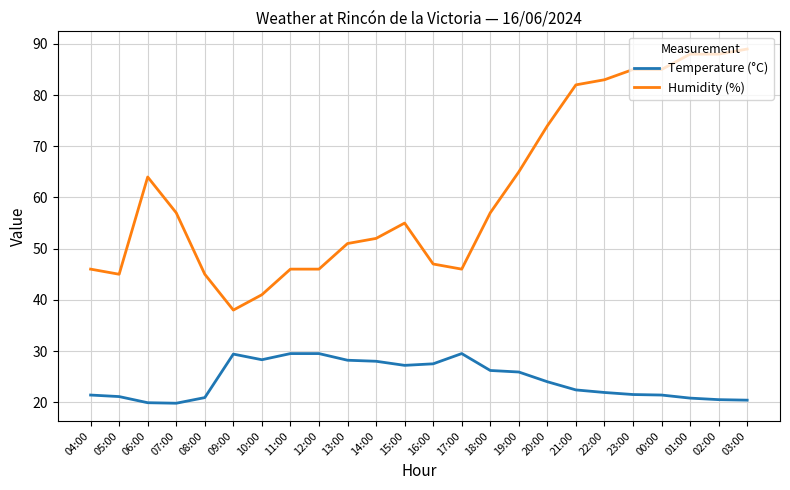

What is the difference between the maximum and minimum values in the Humidity (%) series?

51.0